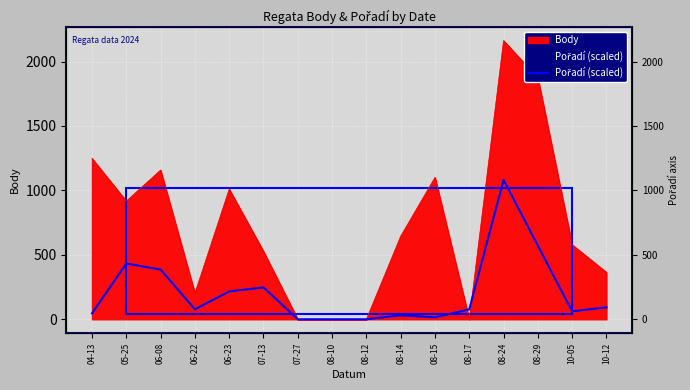

Reading left to right, list all the values displayed in this chart.

46.3	432.4	386.1	77.2	216.2	247.1	0.0	0.0	0.0	30.9	15.4	77.2	1081.0	571.4	61.8	92.7